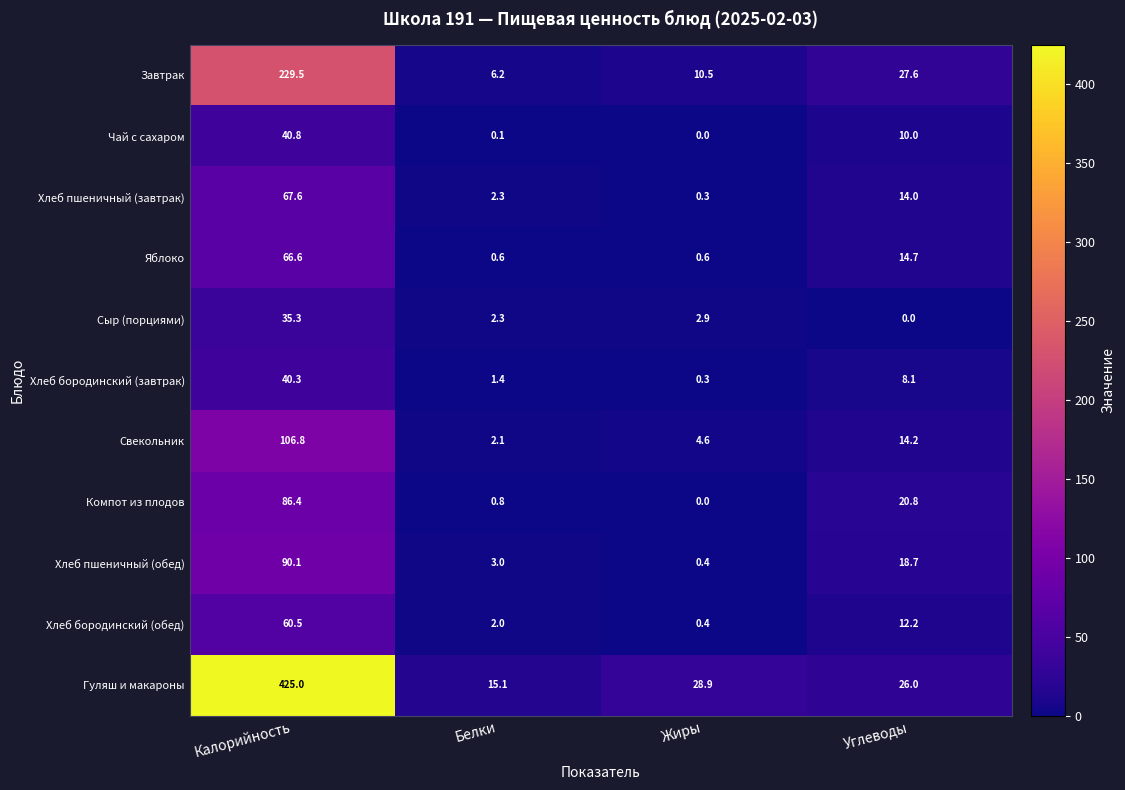

At Углеводы, list the series in order from largest to smallest.

Завтрак, Гуляш и макароны, Компот из плодов, Хлеб пшеничный (обед), Яблоко, Свекольник, Хлеб пшеничный (завтрак), Хлеб бородинский (обед), Чай с сахаром, Хлеб бородинский (завтрак), Сыр (порциями)